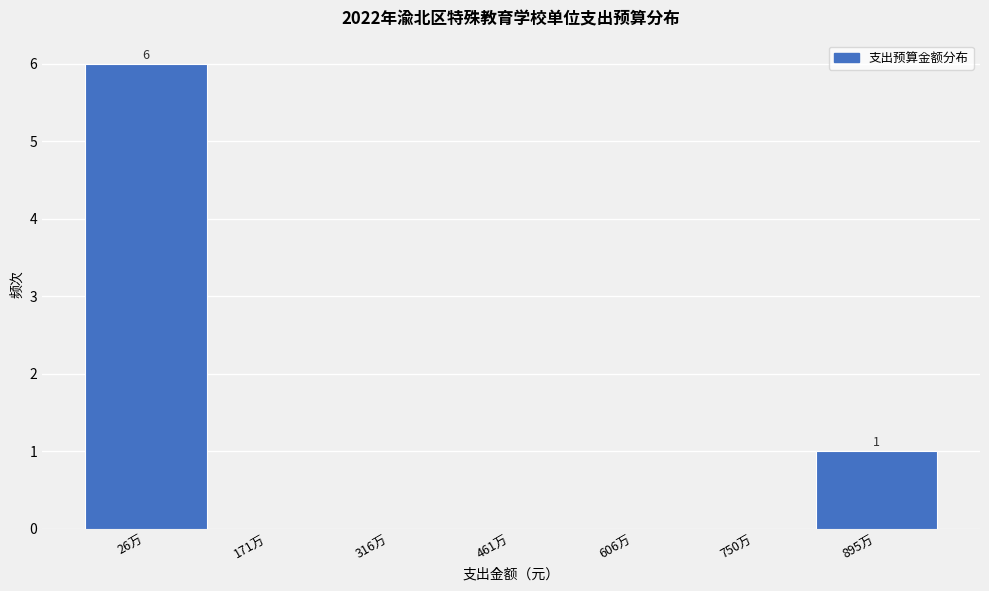

Reading right to left, transcribe all the data shown in this chart.

895万=1	750万=0	606万=0	461万=0	316万=0	171万=0	26万=6